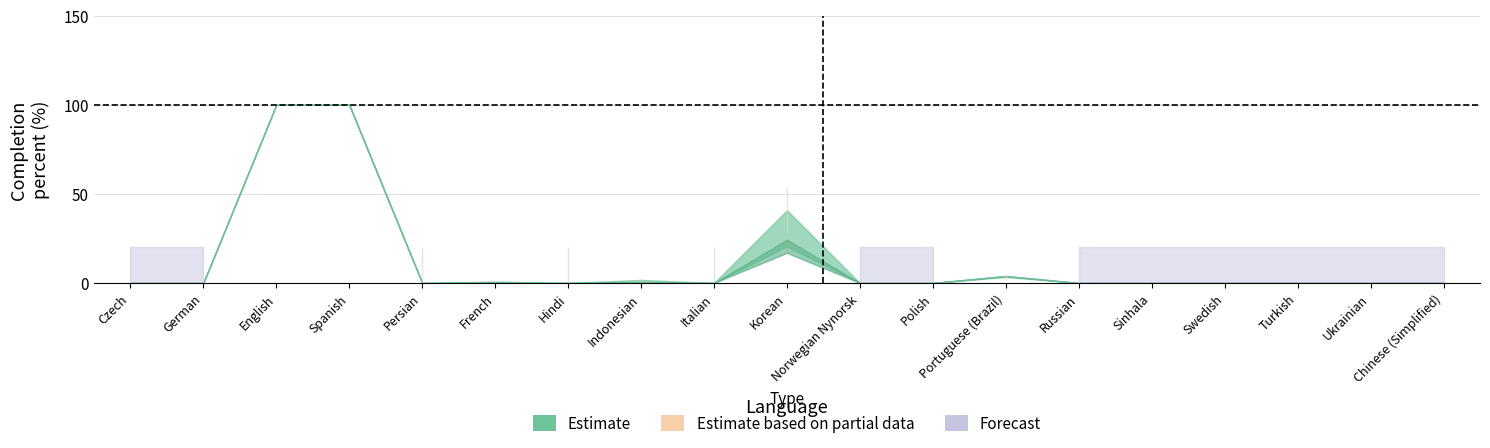

How many positive values does the translated_percent series have?

6